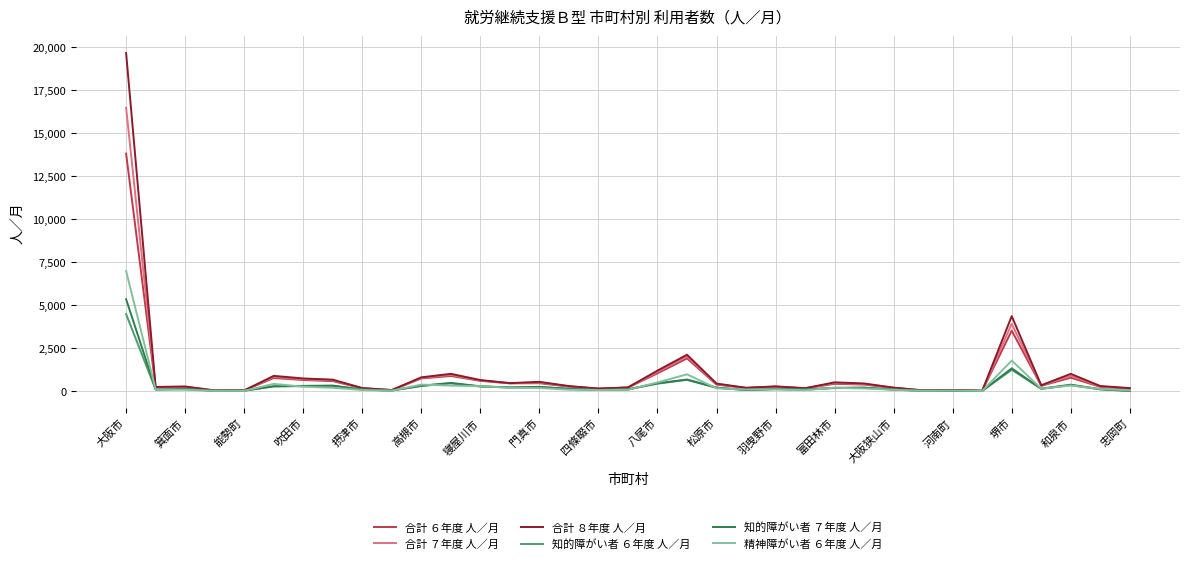

What is the maximum value shown in the chart?

19637